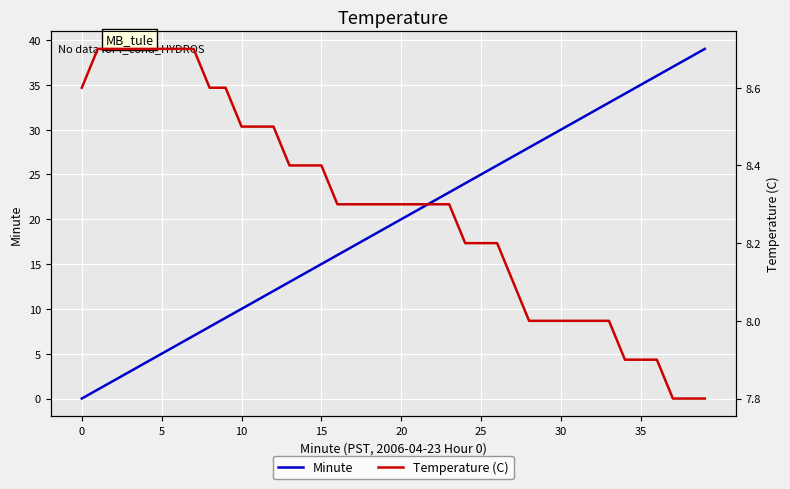

What is the highest value of the Minute series?

39